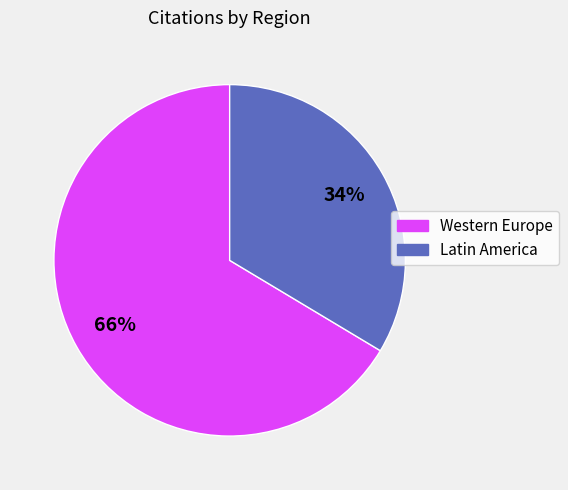

Is there any slice that represents more than half of the pie?

Yes